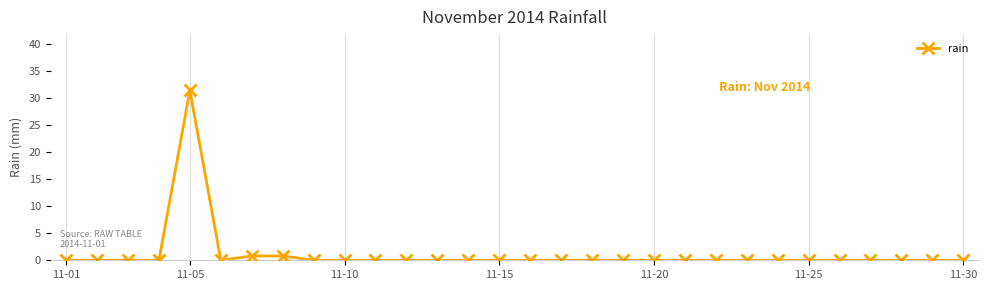

What is the maximum value shown in the chart?

31.4